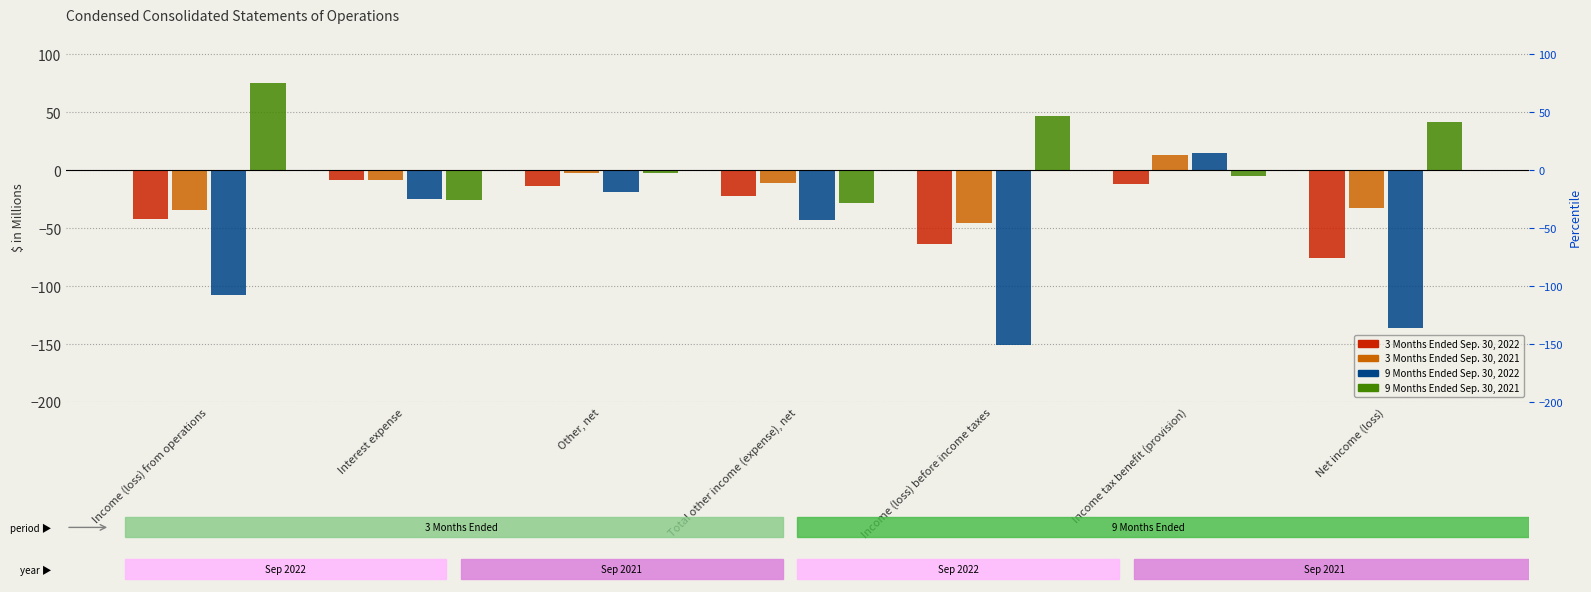

What is the label of the 3rd bar from the left?

Other, net